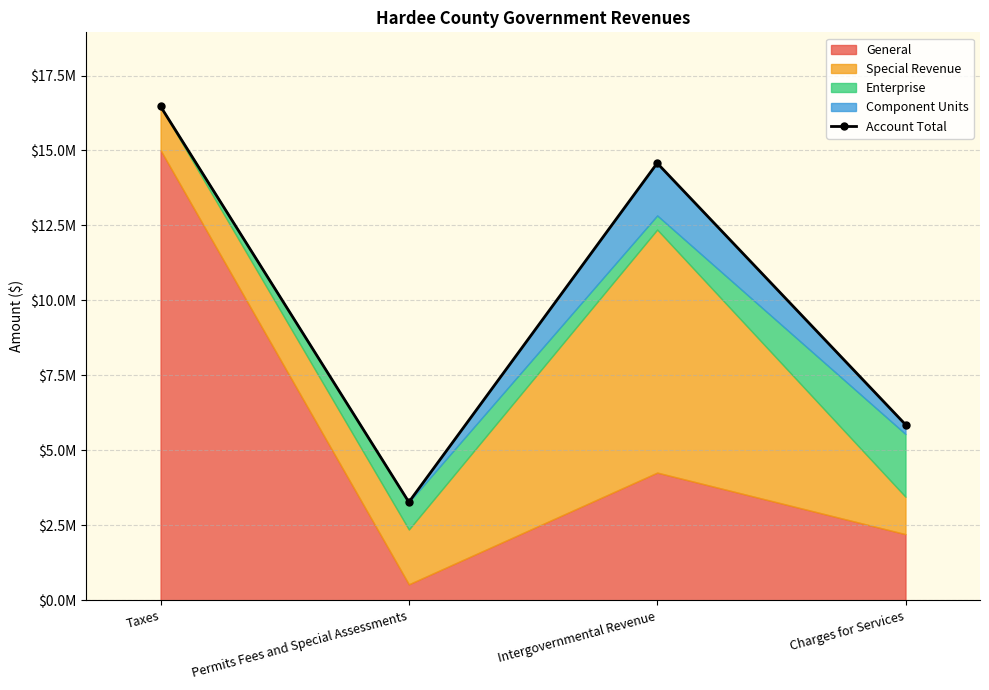

Is it true that the value at Charges for Services is 5857827?

True